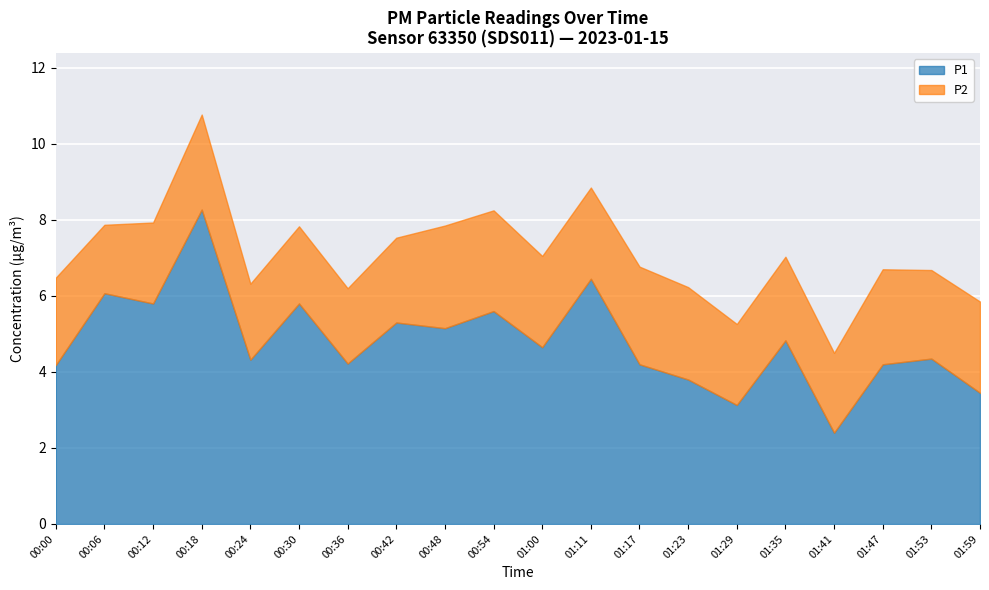

What is the sum of the P1 values at 01:59 and 01:17?

7.7